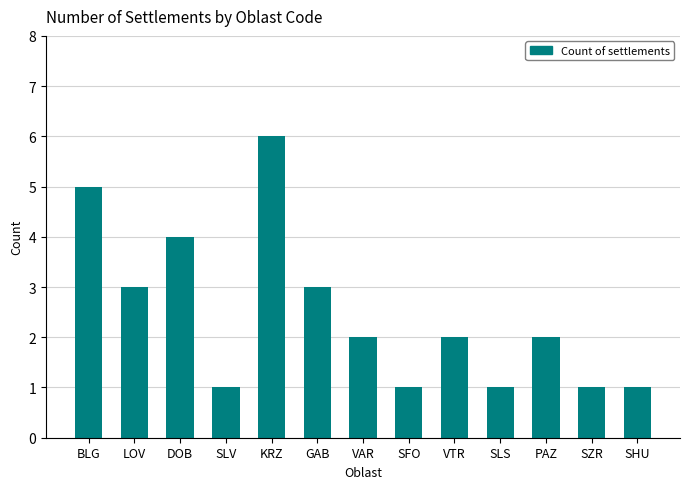

What is the change in value from GAB to PAZ?

-1